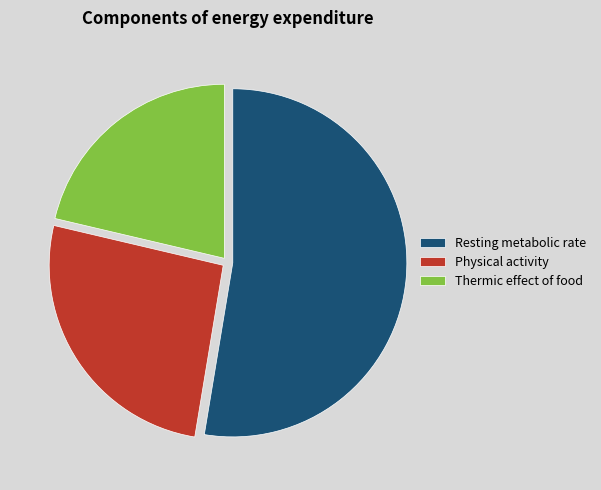

Does any single category account for the majority?

Yes